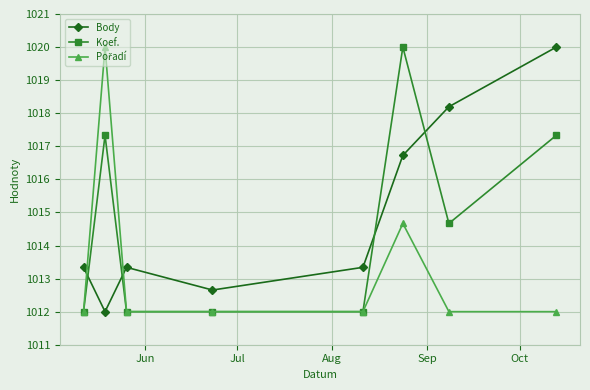

What is the value of the Body point at the 7th from the left?

1018.2